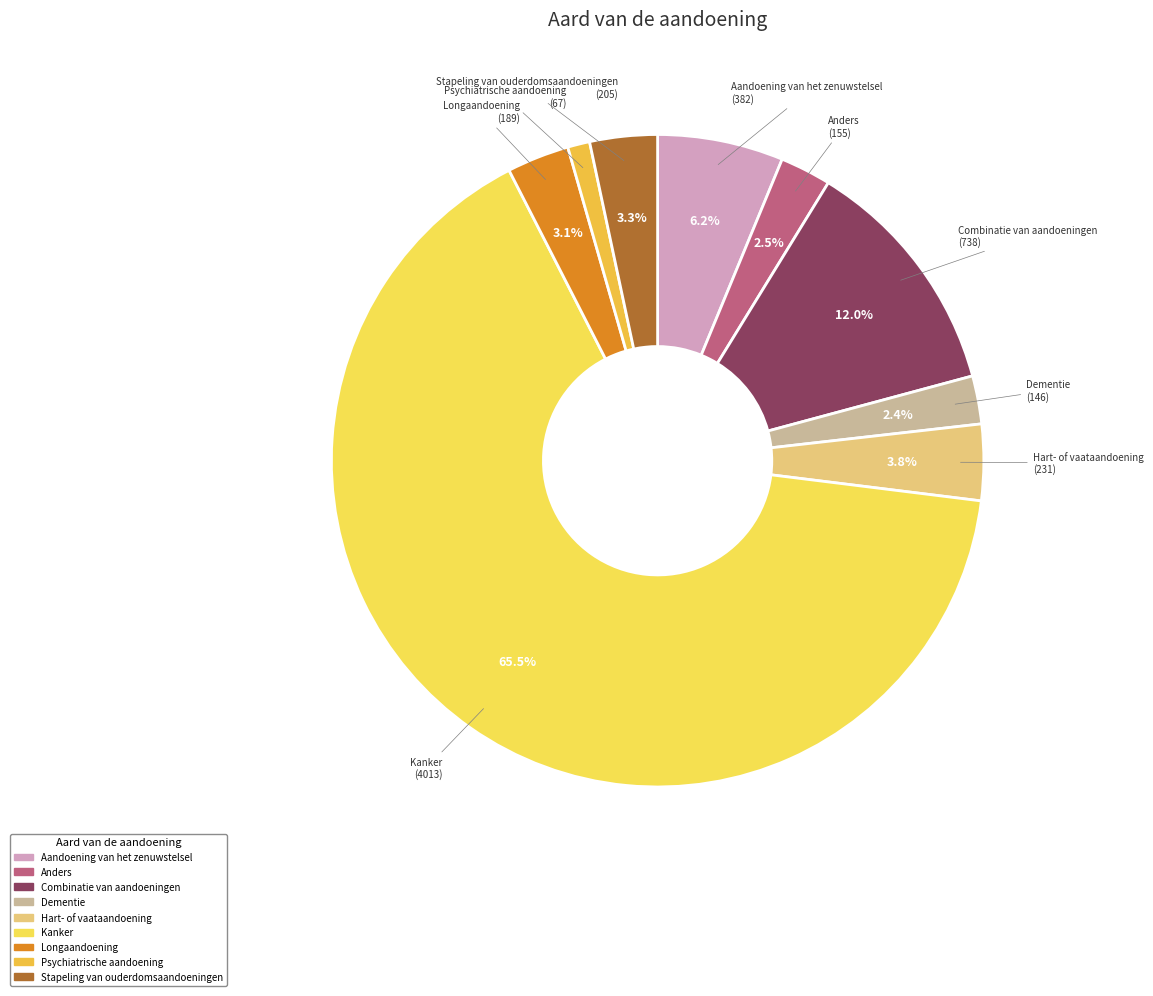

How many segments does this pie chart have?

9